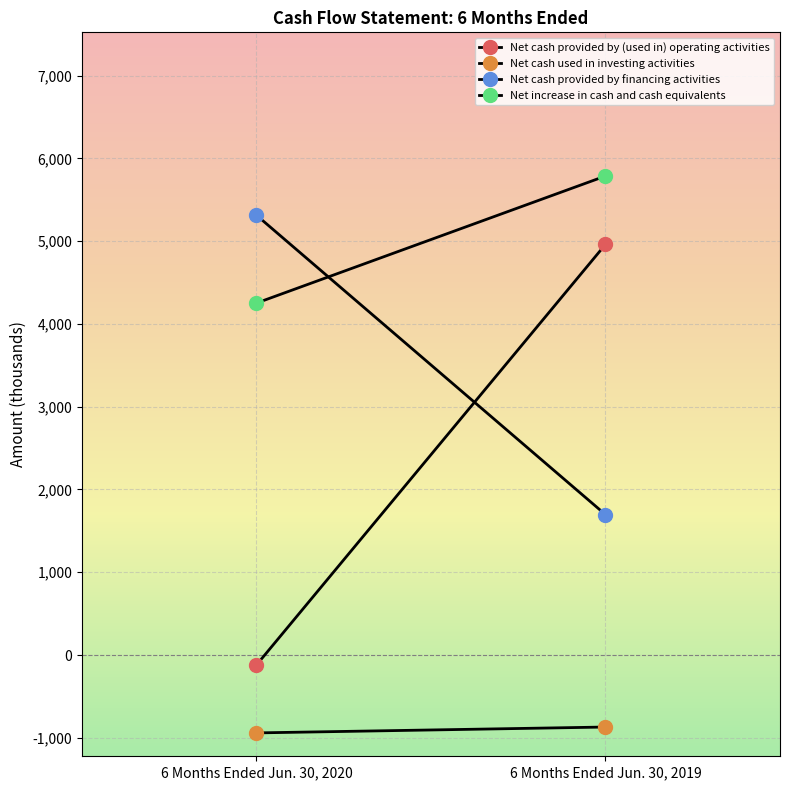

What is the maximum value for Net cash used in investing activities?

-870